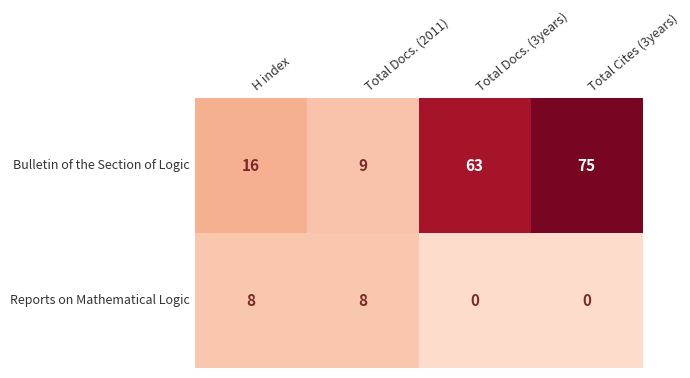

Reading left to right, what are all the values shown in this chart?

Bulletin of the Section of Logic: 16	9	63	75
Reports on Mathematical Logic: 8	8	0	0